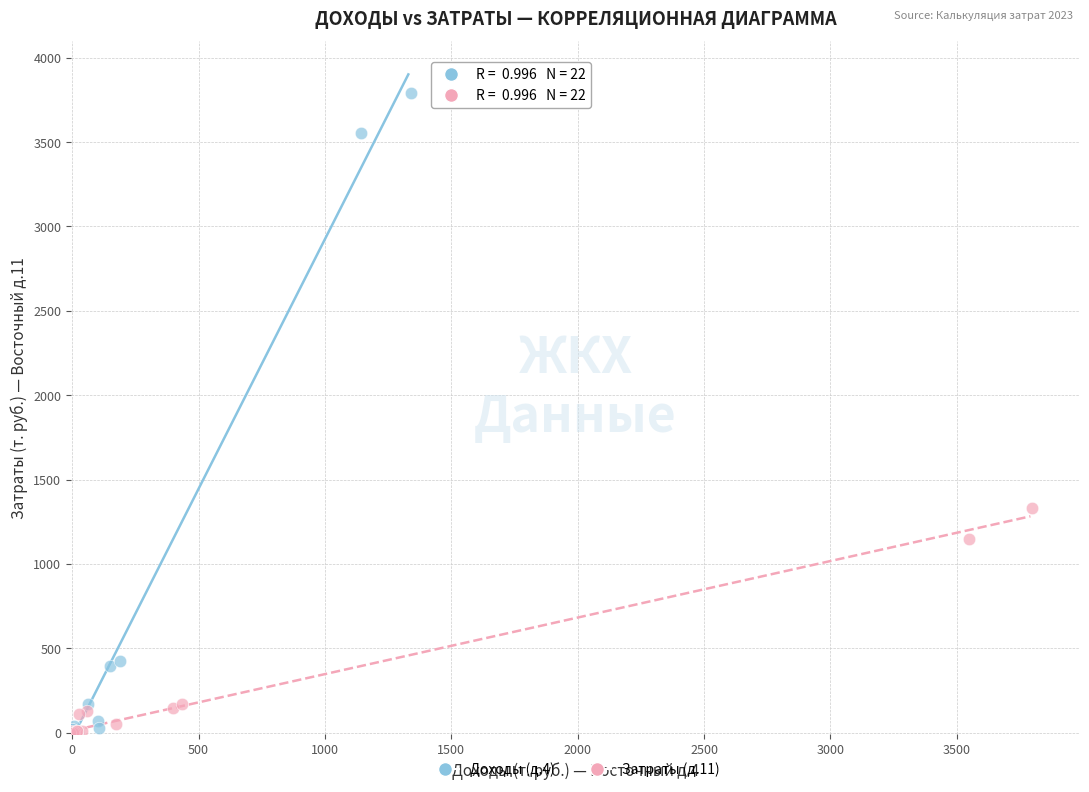

Which series has the largest Y range (max minus min)?

Доходы (д.4)